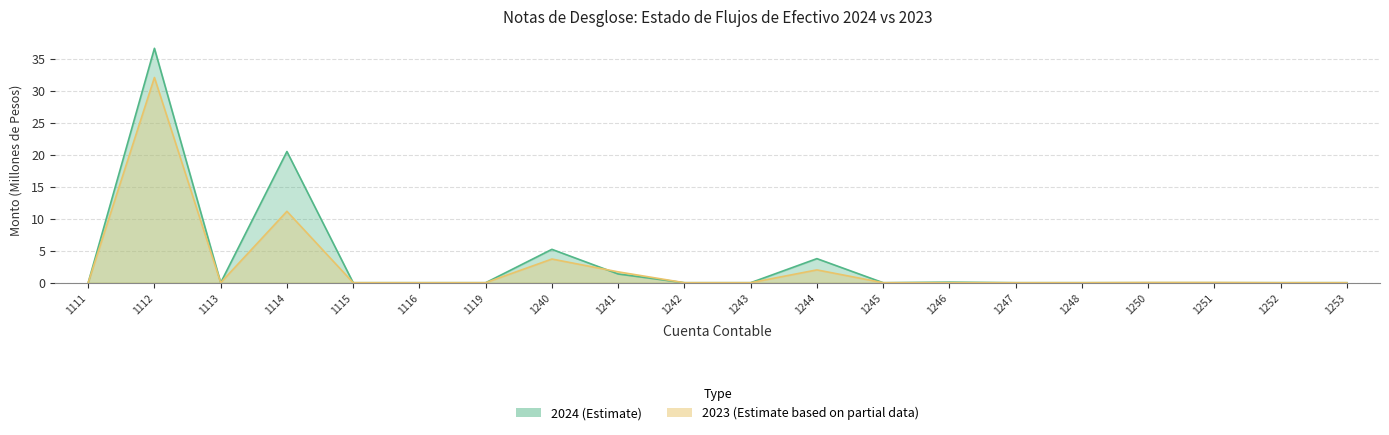

Is the value of 2024 at 1119 greater than the value of 2023 at 1114?

No